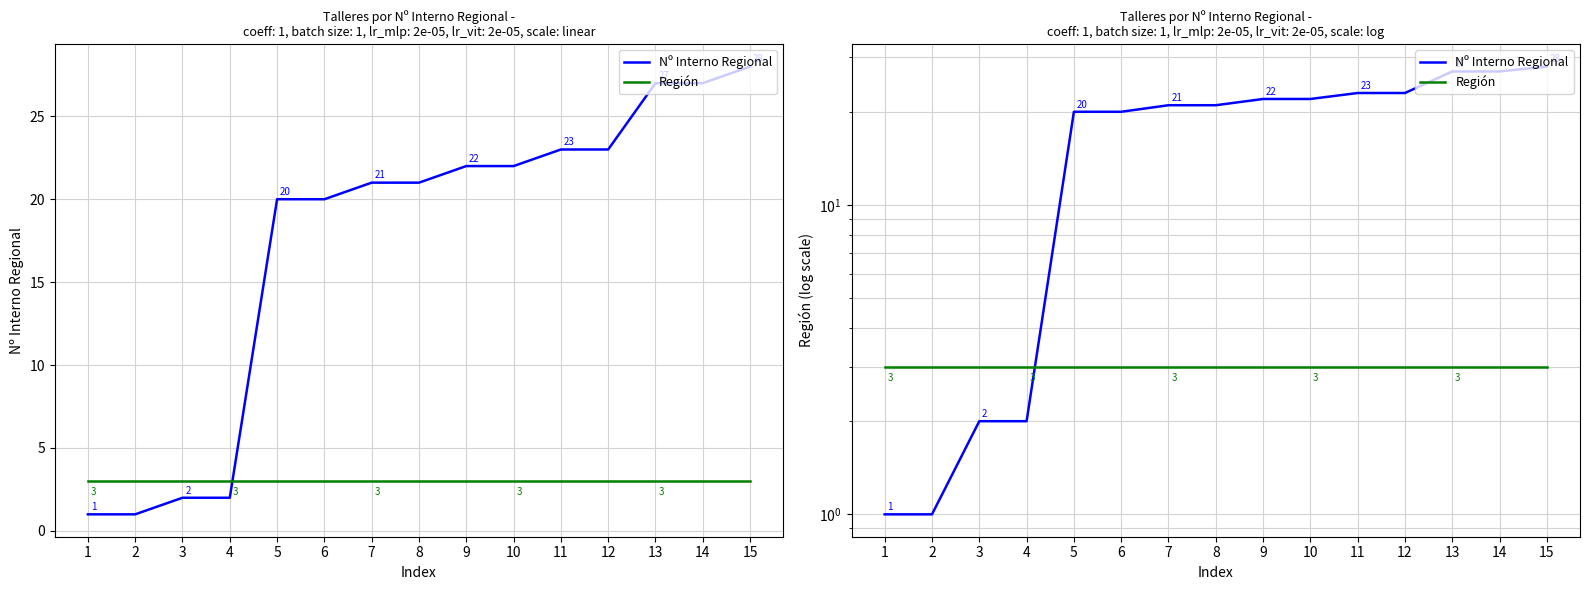

Reading left to right, extract all data points from this chart.

Nº Interno Regional: 1=1	2=1	3=2	4=2	5=20	6=20	7=21	8=21	9=22	10=22	11=23	12=23	13=27	14=27	15=28
Región: 1=3	2=3	3=3	4=3	5=3	6=3	7=3	8=3	9=3	10=3	11=3	12=3	13=3	14=3	15=3